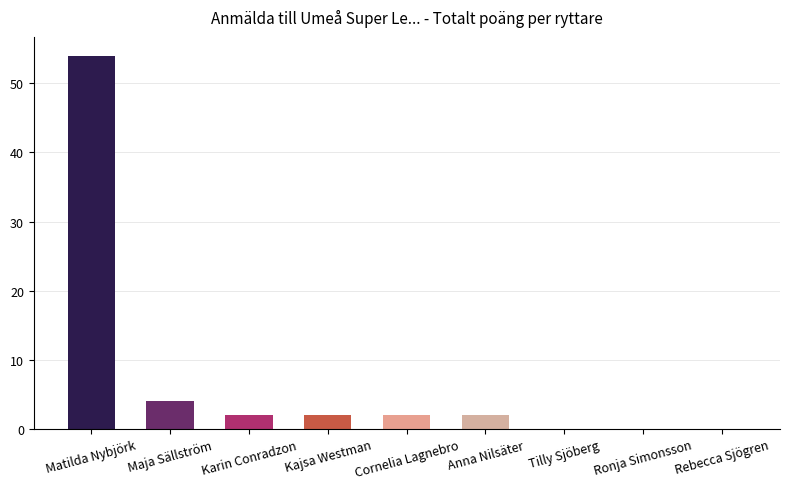

Are the bars grouped side by side (vs. stacked)?

No